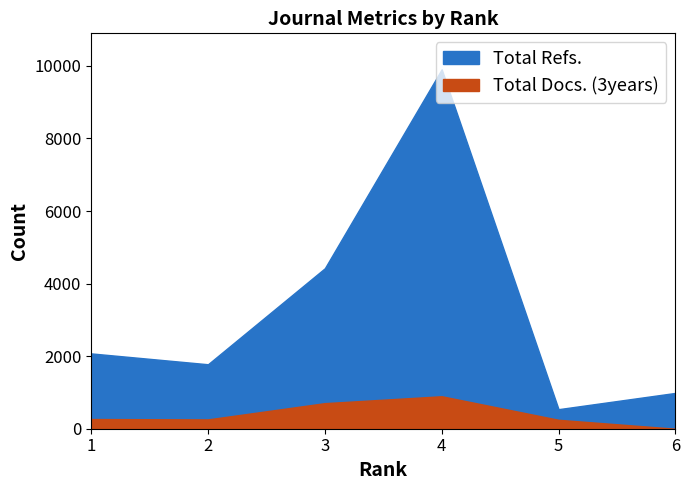

Does the chart have visible grid lines?

No